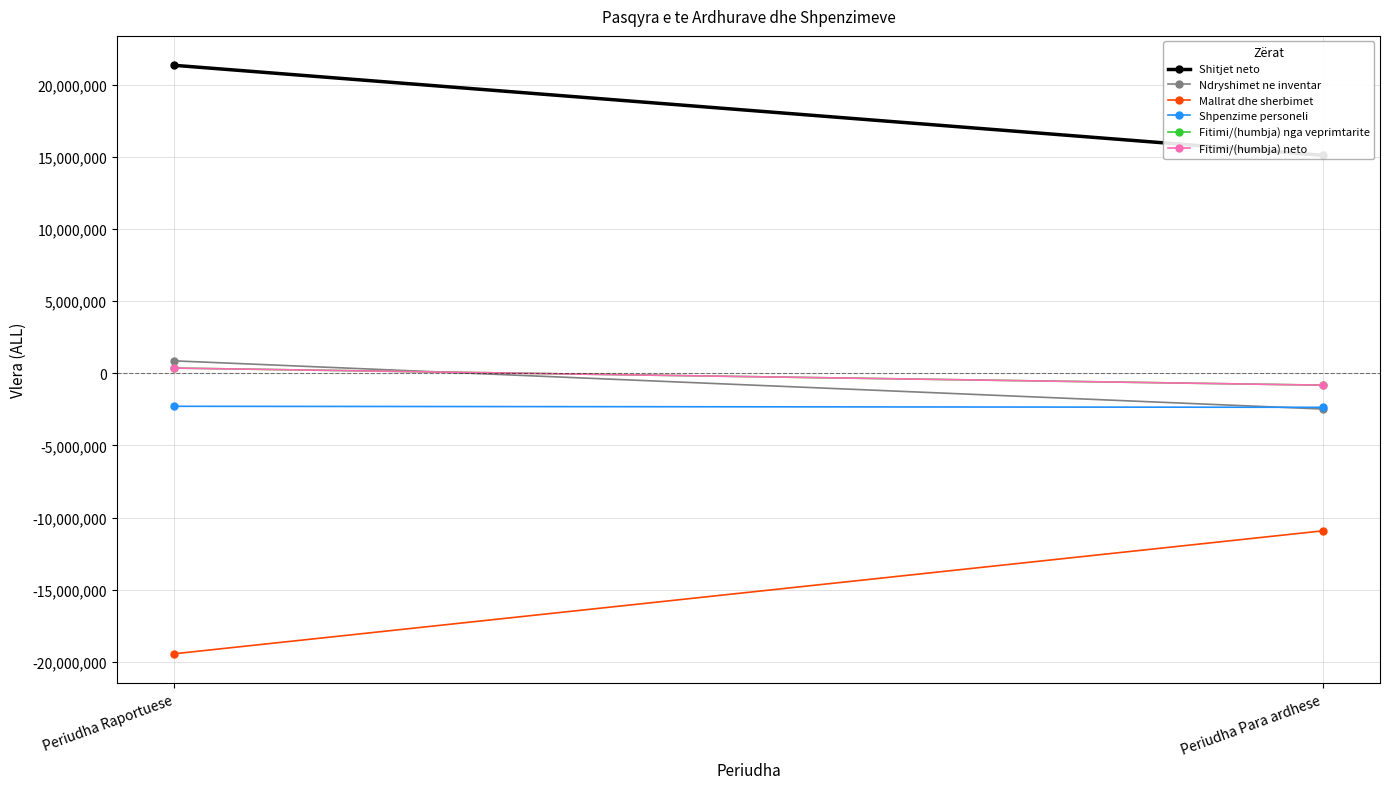

Is this an area chart (filled region under the line)?

No